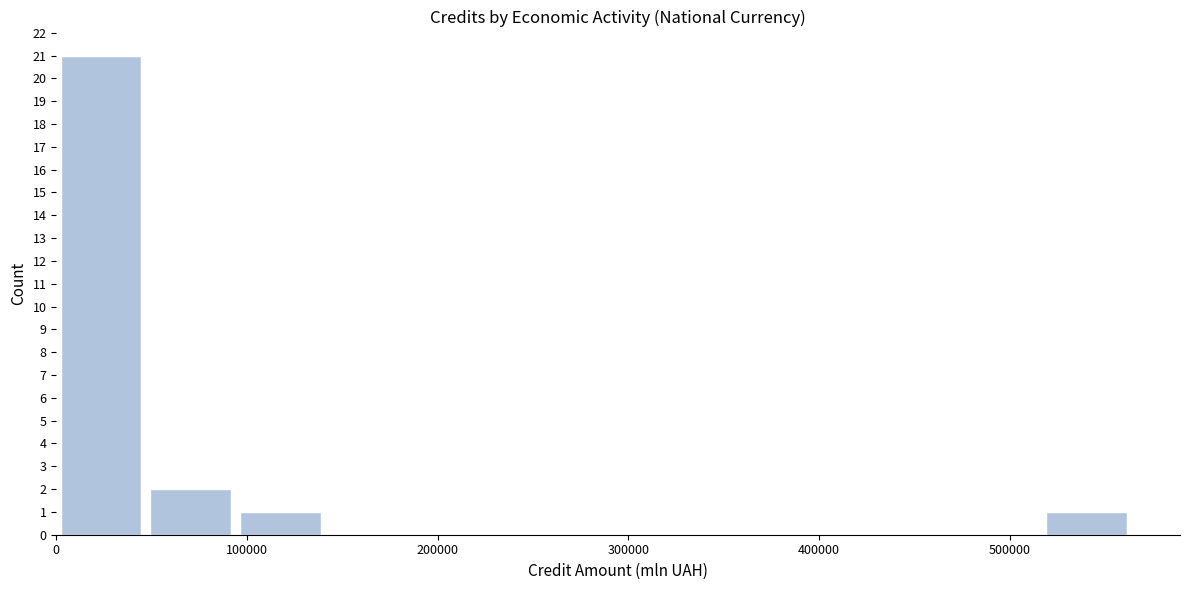

Reading left to right, list every bar in this chart as the range it spans on the x-axis followed by its height. Neither the bar edges nor the heights are printed on the chart, so give them approximately, as read against the axes.

0 to 50000: 21
50000 to 90000: 2
90000 to 140000: 1
140000 to 190000: 0
190000 to 230000: 0
230000 to 280000: 0
280000 to 330000: 0
330000 to 380000: 0
380000 to 420000: 0
420000 to 470000: 0
470000 to 520000: 0
520000 to 560000: 1